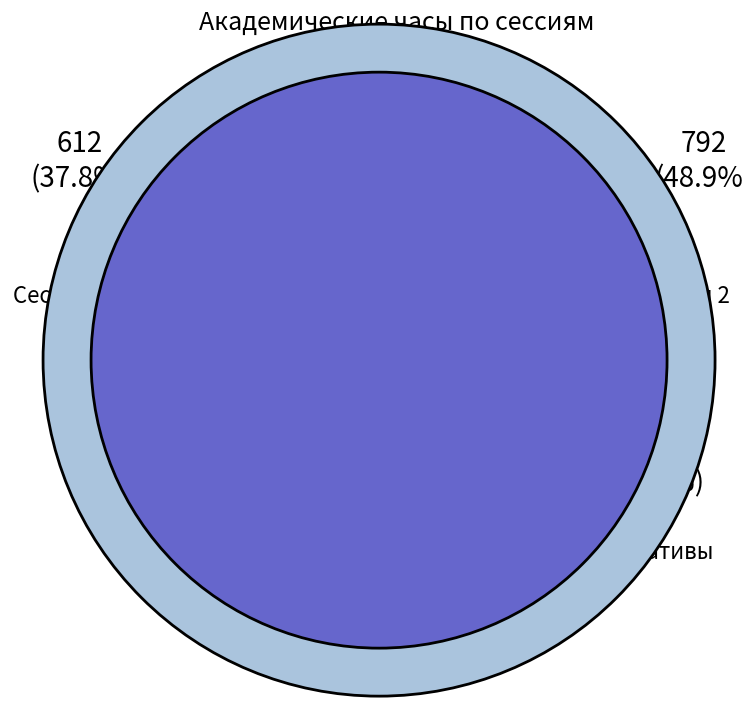

The Сессия 1 slice represents 45% of the pie. True or false?

False